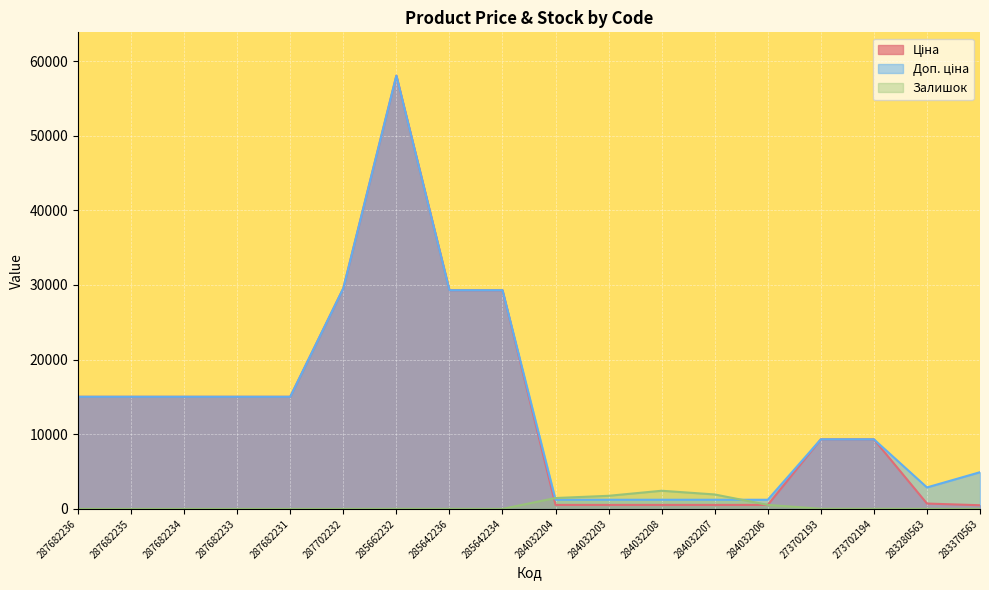

What is the highest value of the Ціна series?

58037.0